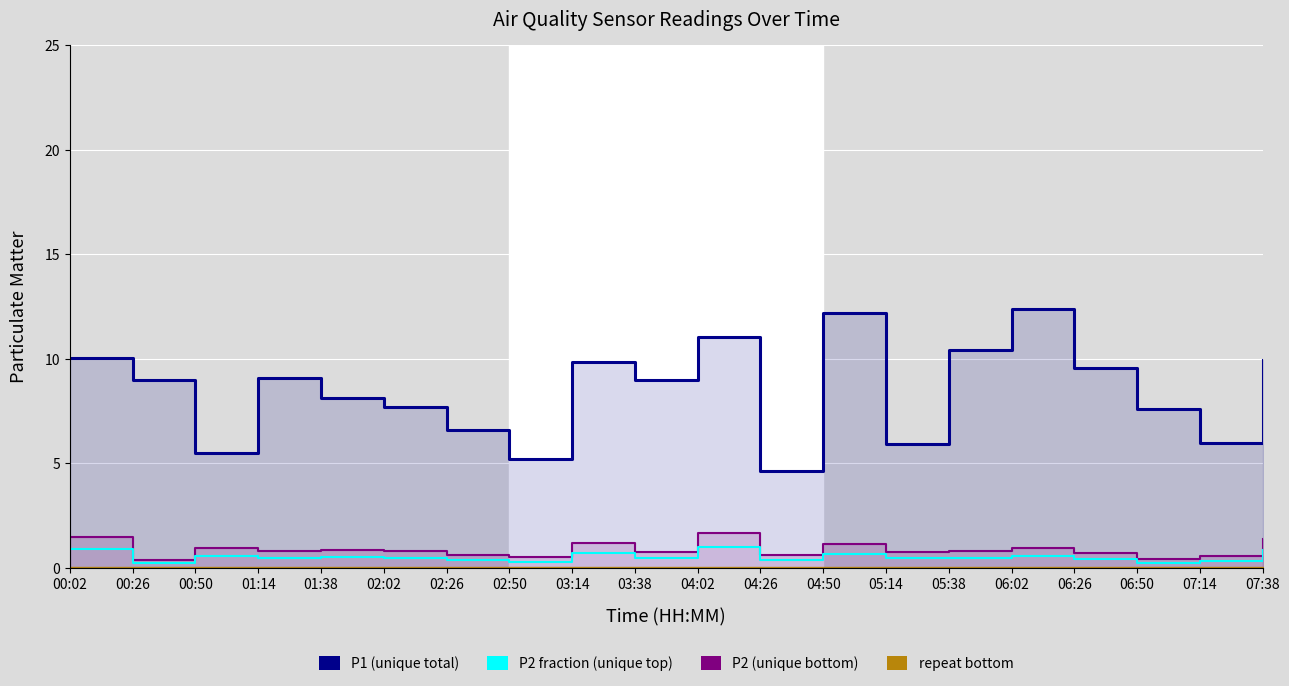

What is the sum of the P1 (unique total) values at 01:14 and 02:26?

15.7